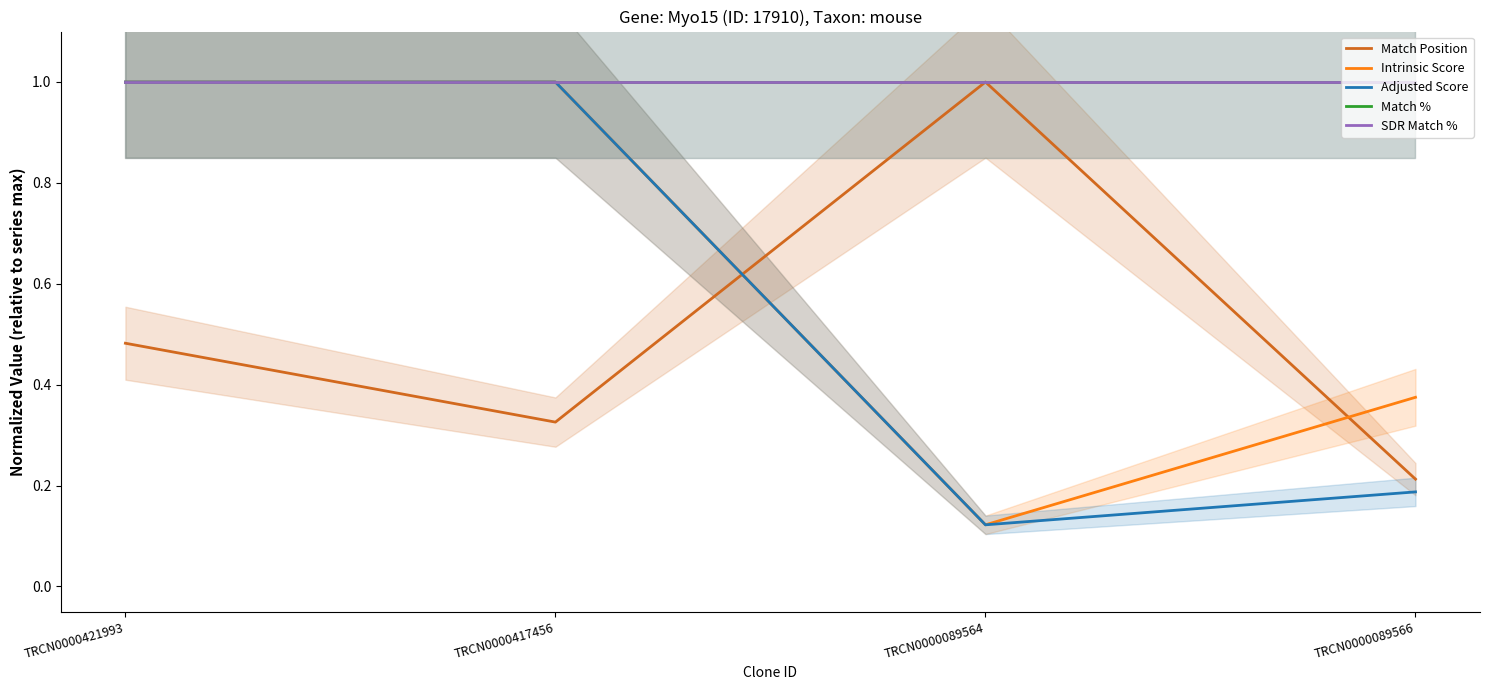

What is the sum of all Adjusted Score values?

2.3